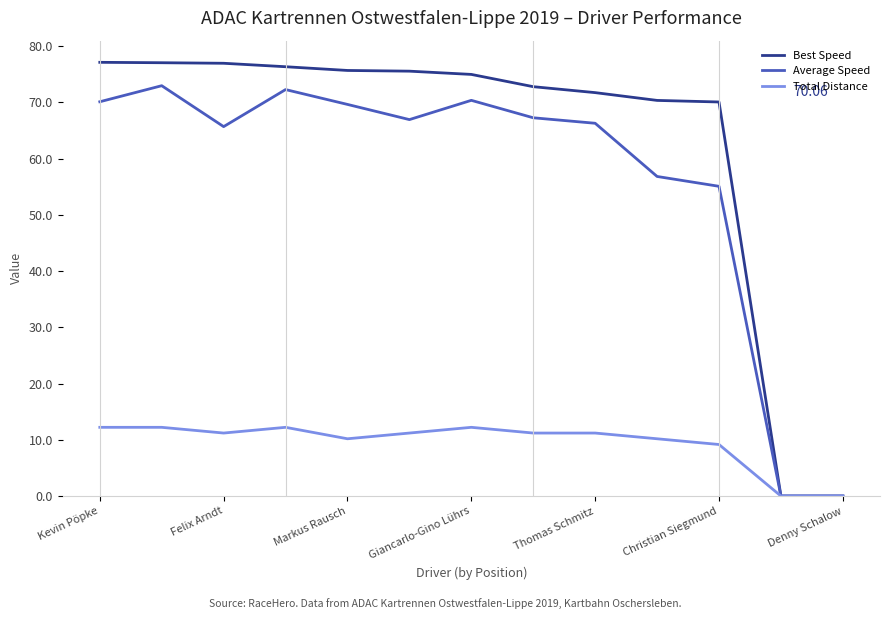

Rank the series by their maximum value, from highest to lowest.

Best Speed, Average Speed, Total Distance